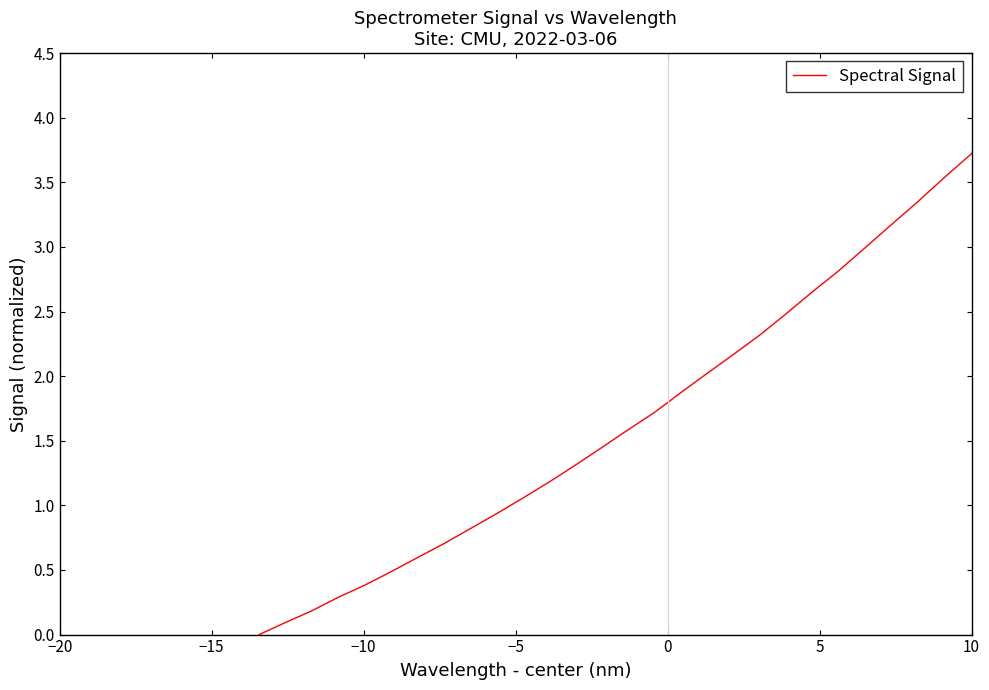

What is the sum of all values?

62.7